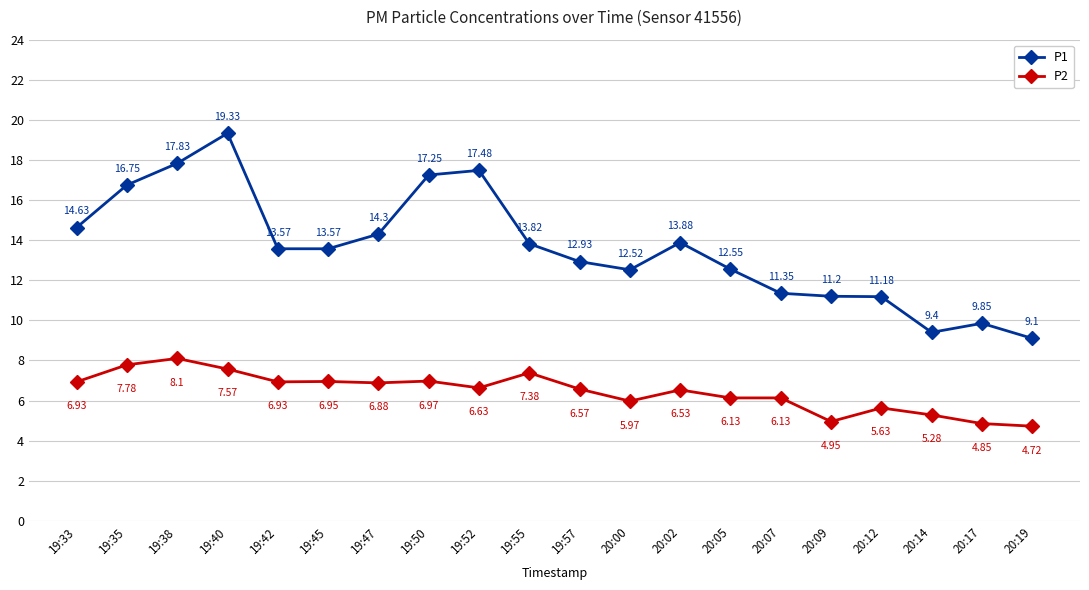

True or false: P1 and P2 cross at least once.

False